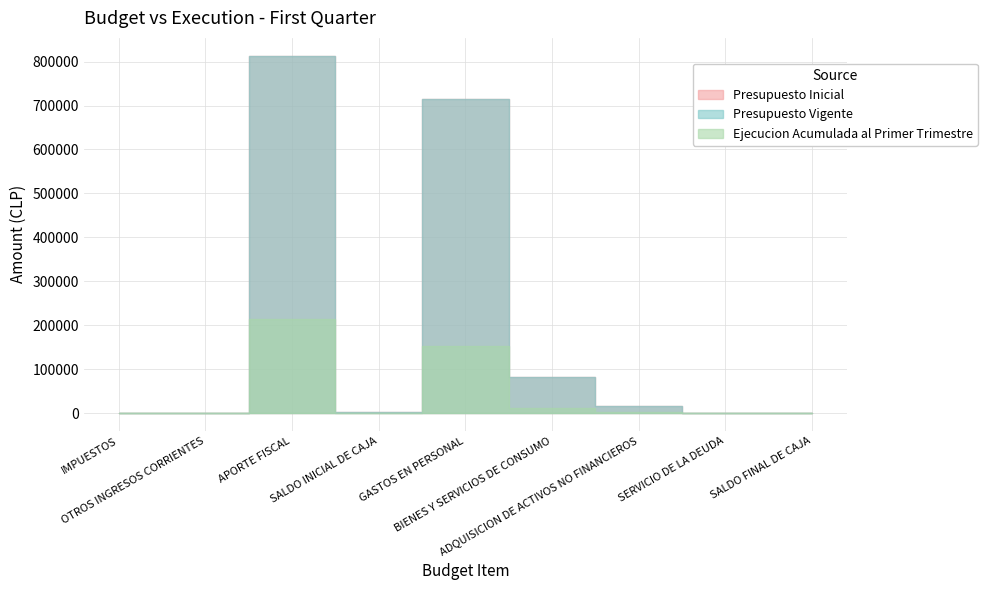

How many values in the Ejecucion Acumulada al Primer Trimestre series exceed 90?

4